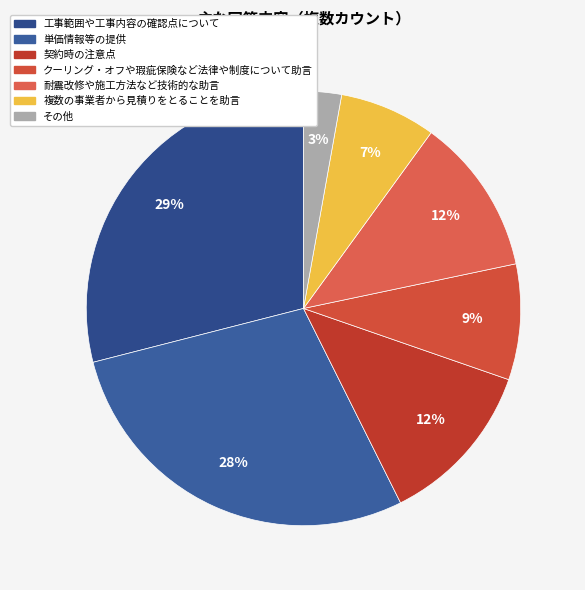

What percentage is NOT represented by 契約時の注意点?

87.7%